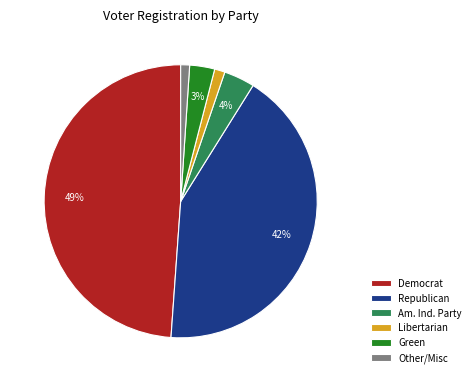

To the nearest percent, what portion does Libertarian represent?

1%